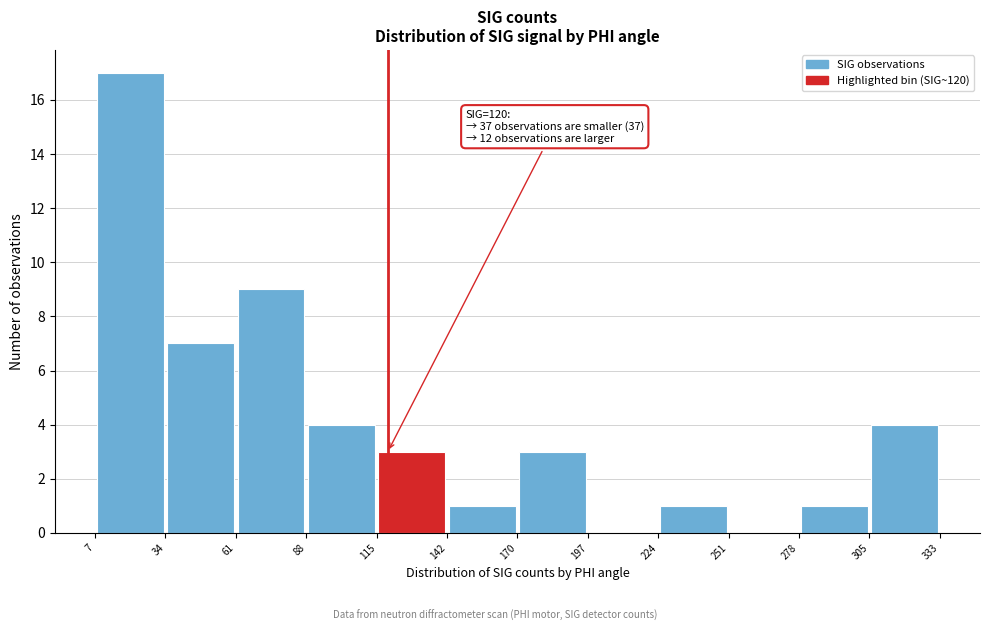

Over which range of the x-axis is the bar tallest?

7 to 34